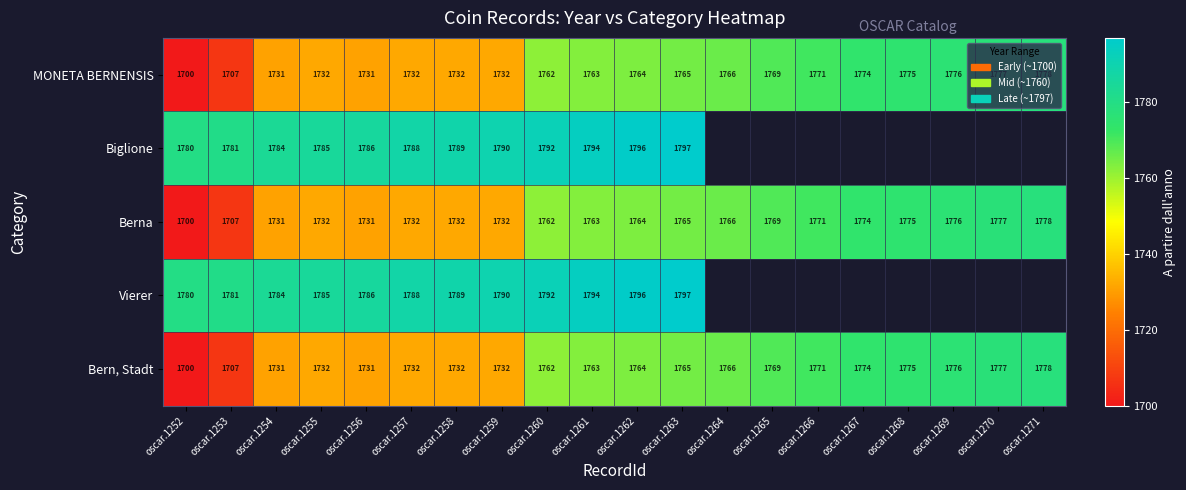

The value of Biglione at oscar.1252 is 1780. True or false?

True